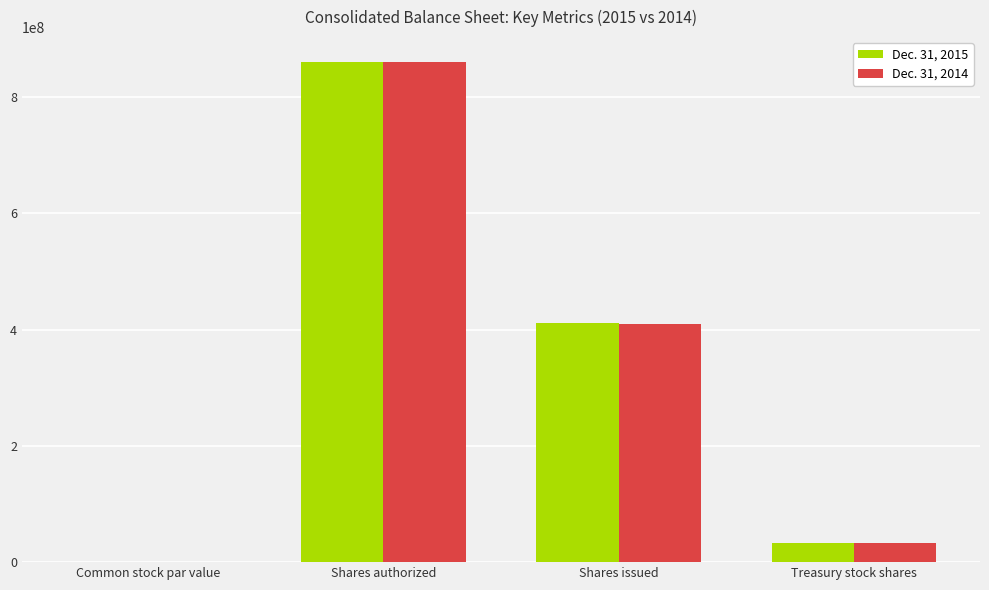

What are all the series names shown in the legend?

Dec. 31, 2015, Dec. 31, 2014